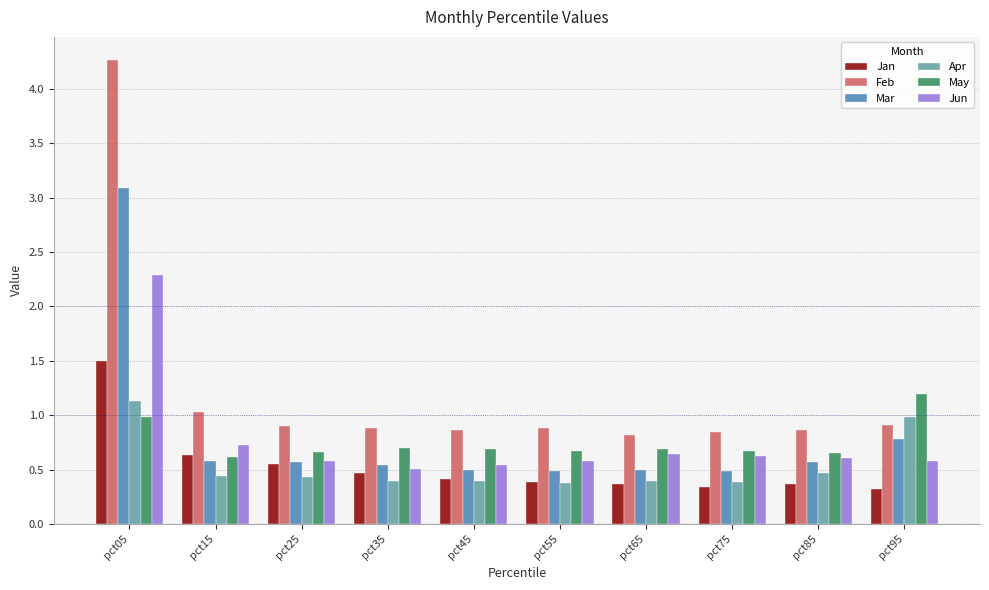

Is the value of Jan at pct05 greater than the value of Mar at pct25?

Yes